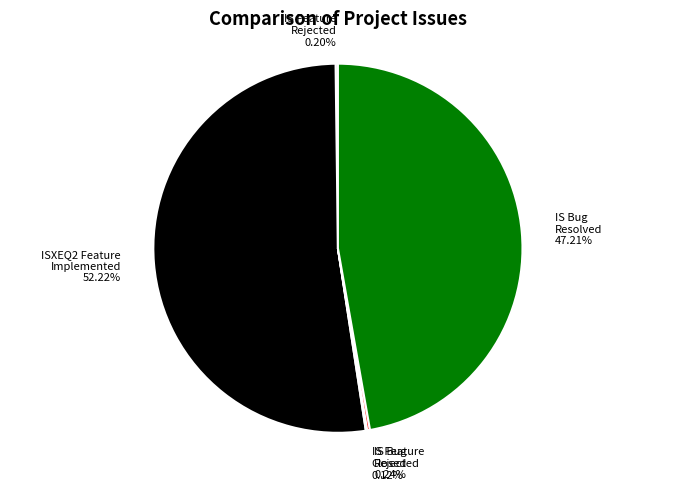

Which category has the biggest portion of the pie?

ISXEQ2 Feature Implemented